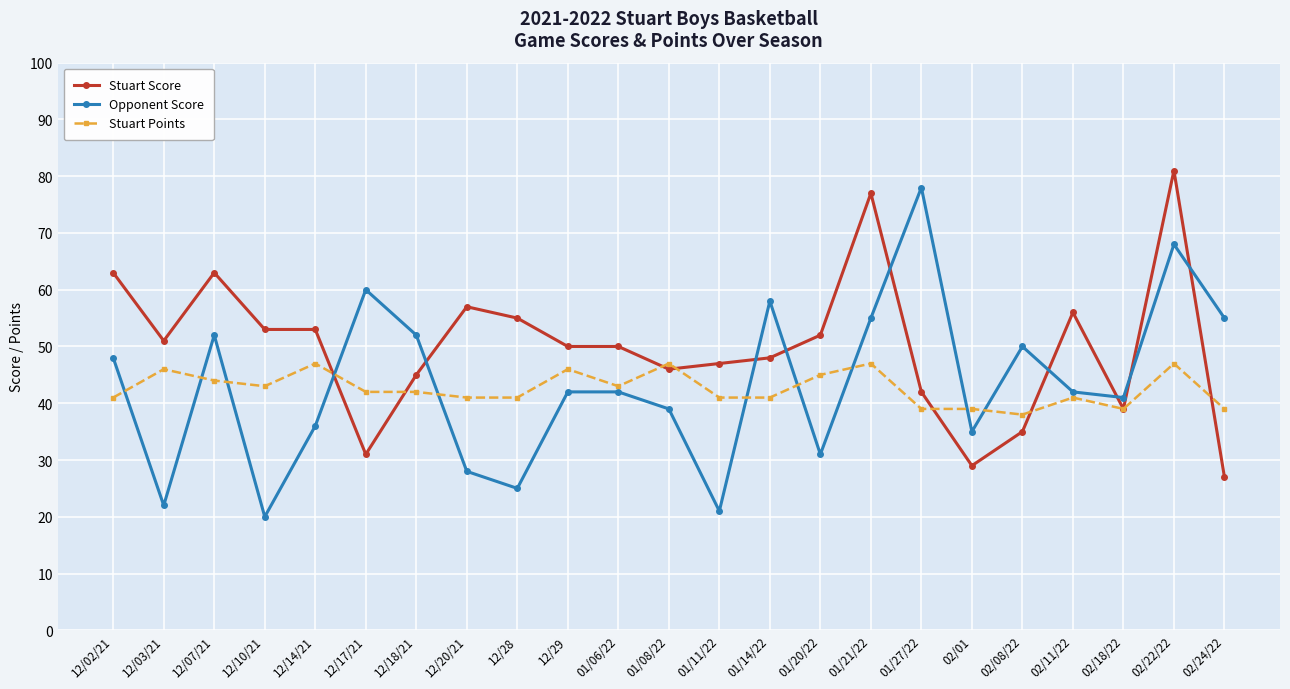

What is the sum of the Opponent Score values at 02/22/22 and 12/29?

110